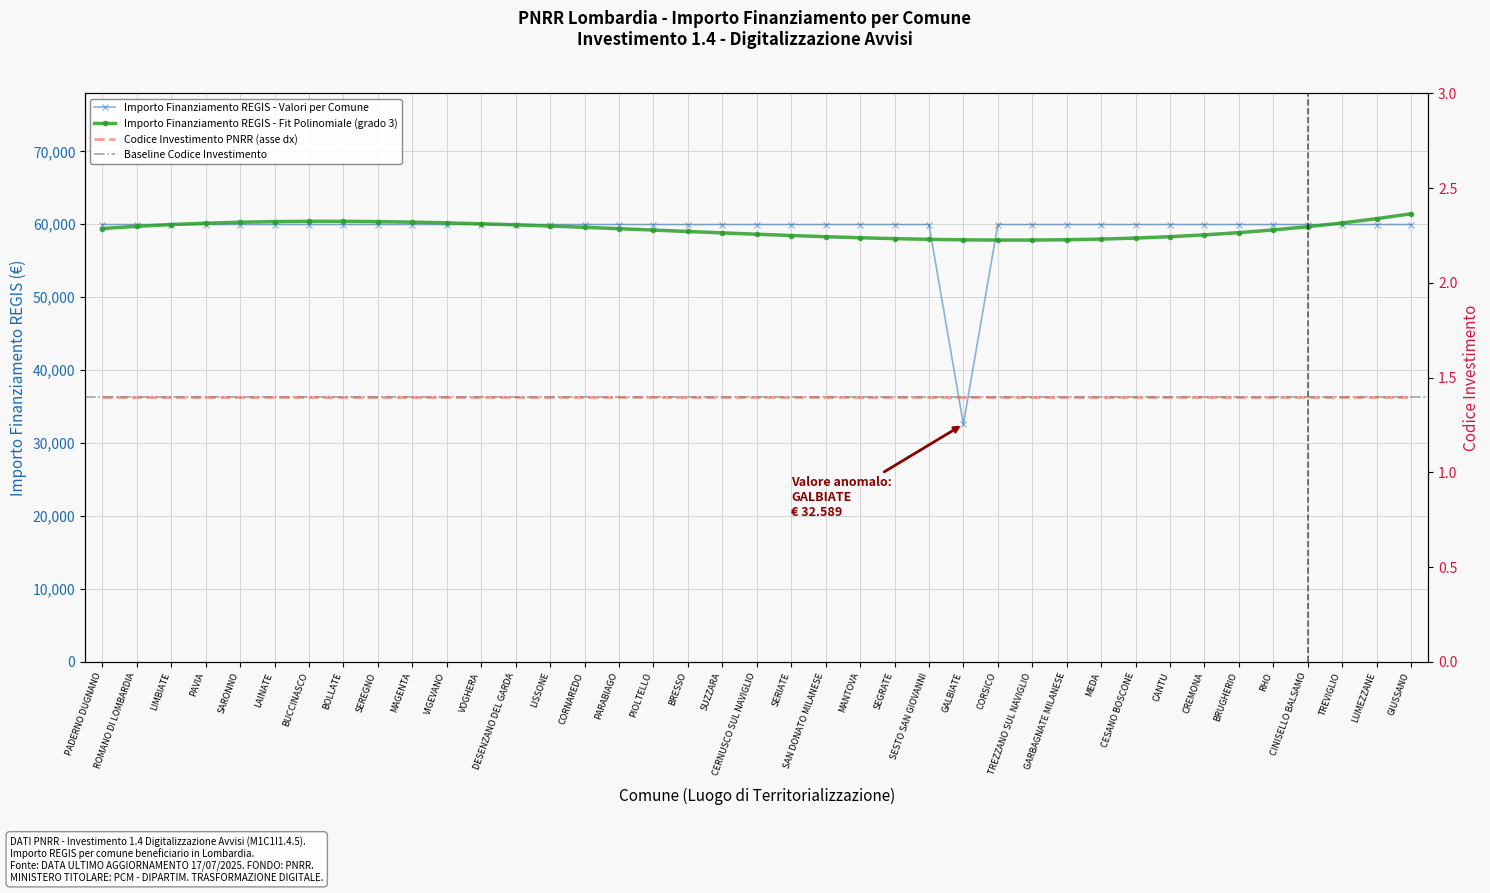

What is the label of the 23rd point from the right?

PIOLTELLO